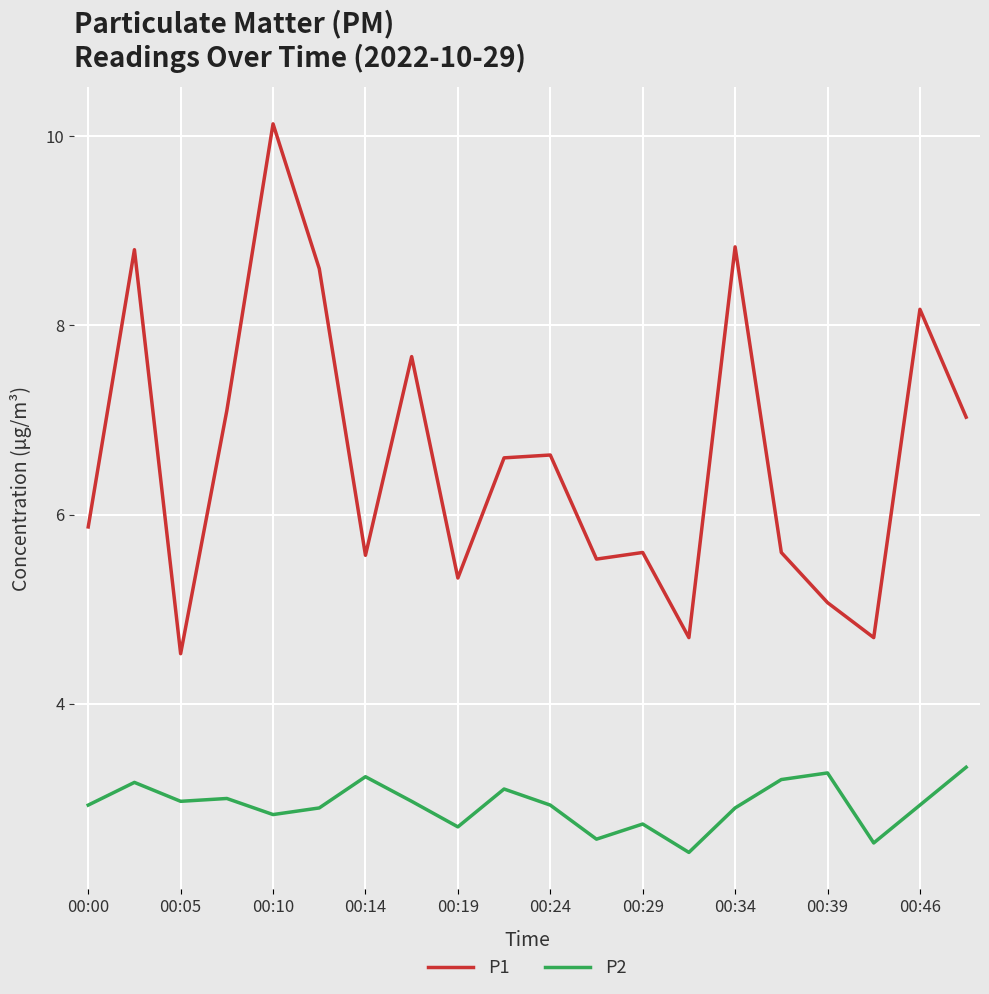

True or false: P2 has more than 2 points higher than both neighbors.

True